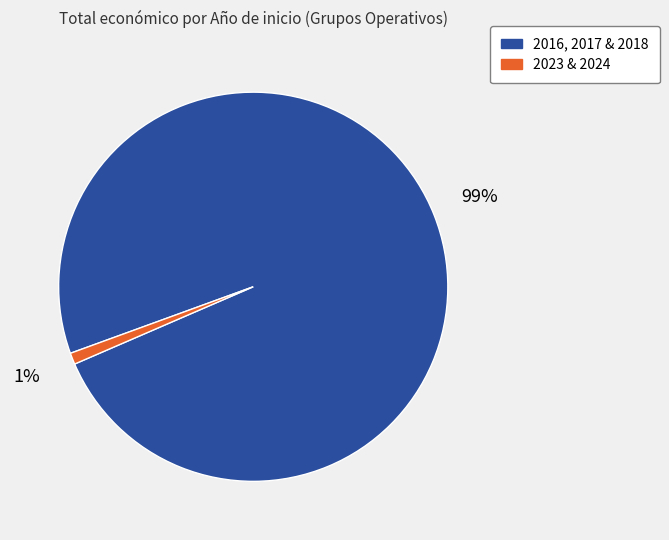

Is there any slice that represents more than half of the pie?

Yes